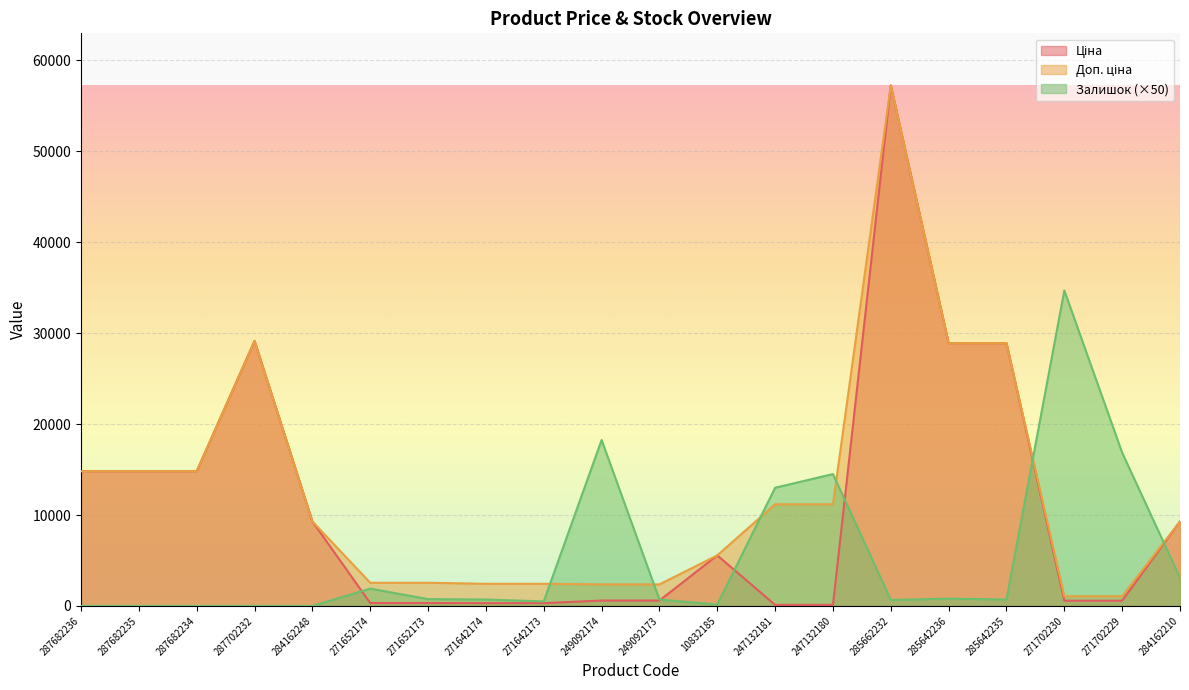

Which series has the largest range (max minus min)?

Ціна